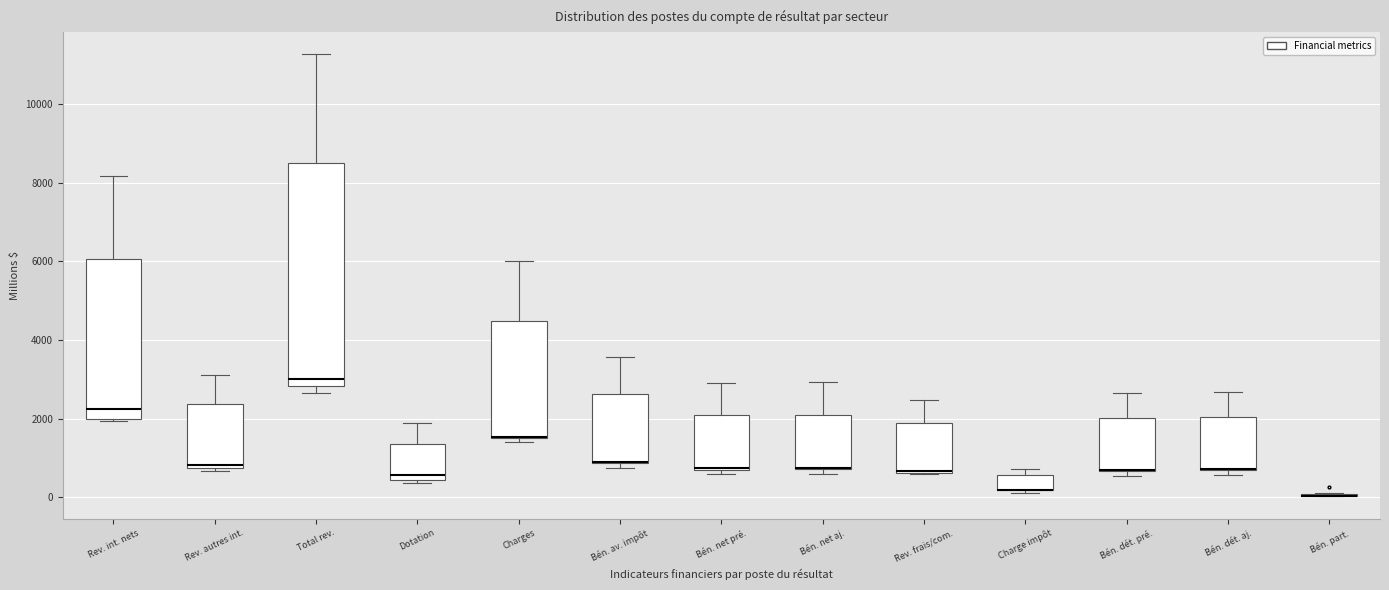

Comparing the boxes themselves (not the whiskers), which one is the tallest?

Total rev.